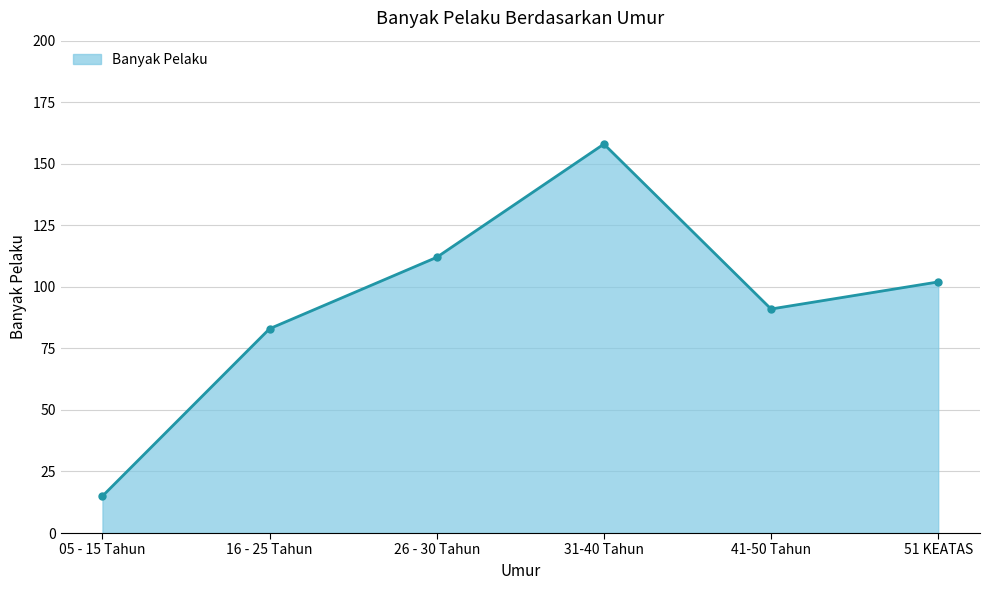

Count the number of data series in this chart.

1